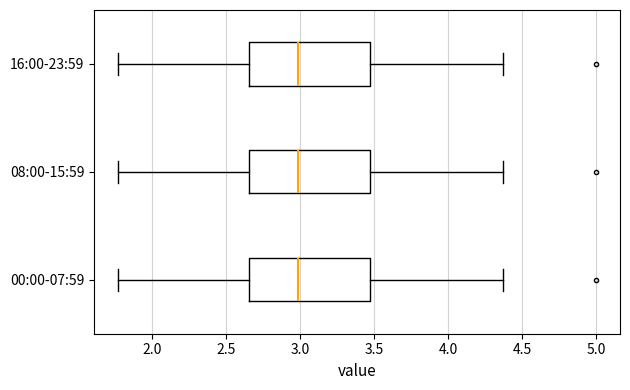

Reading bottom to top, read every box against the x-axis: the position of its median line, the range the box covers, and the ends of its whiskers. The values are not printed on the chart, so give them approximately, as read against the axis.

00:00-07:59: median 3.00, box 2.65 to 3.45, whiskers 1.75 to 4.35
08:00-15:59: median 3.00, box 2.65 to 3.45, whiskers 1.75 to 4.35
16:00-23:59: median 3.00, box 2.65 to 3.45, whiskers 1.75 to 4.35